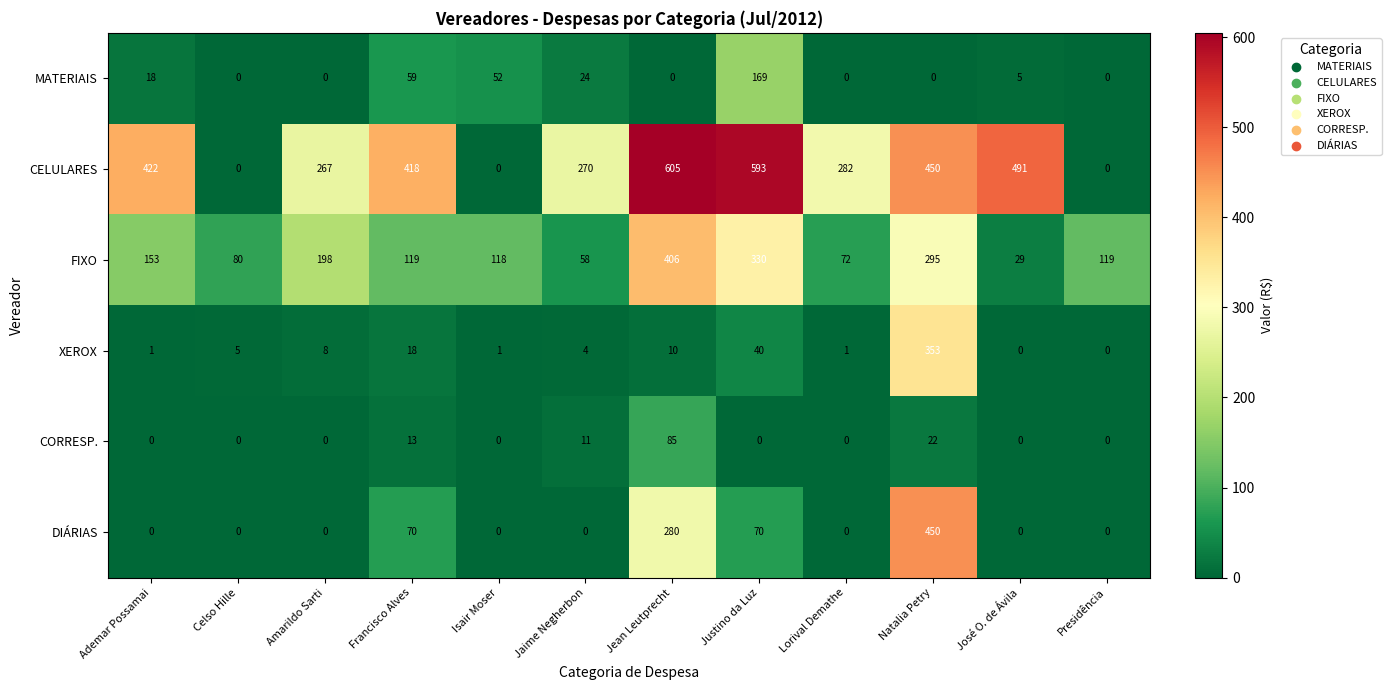

Which category has the highest value across all series?

Jean Leutprecht